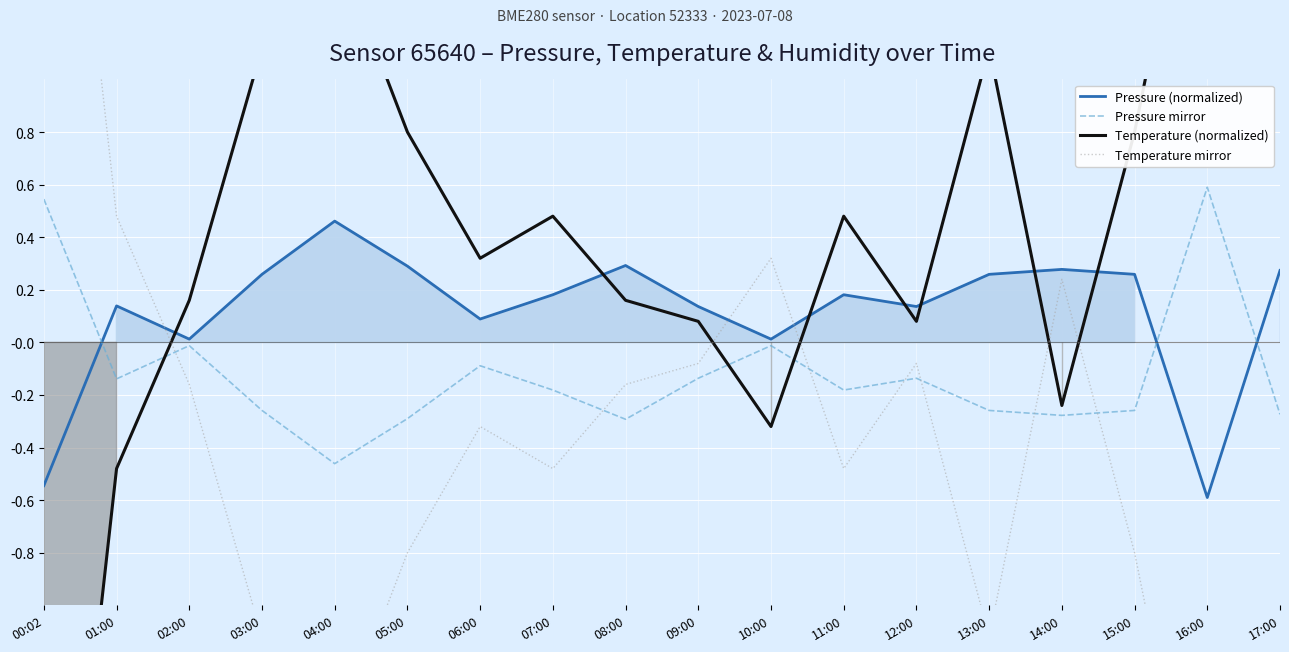

Which label corresponds to the smallest value in the chart?

00:02